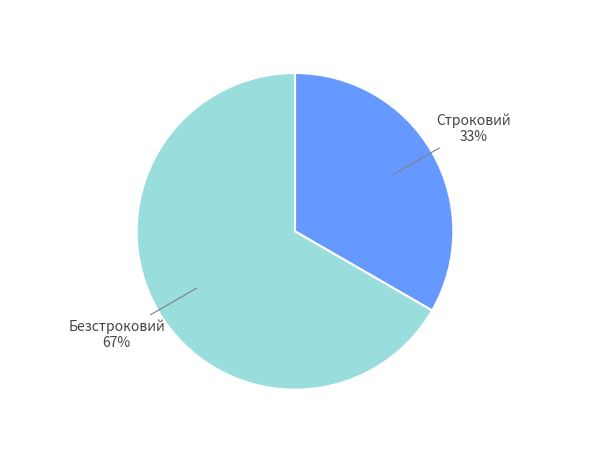

Do Строковий and Безстроковий together represent more than half of the pie?

Yes